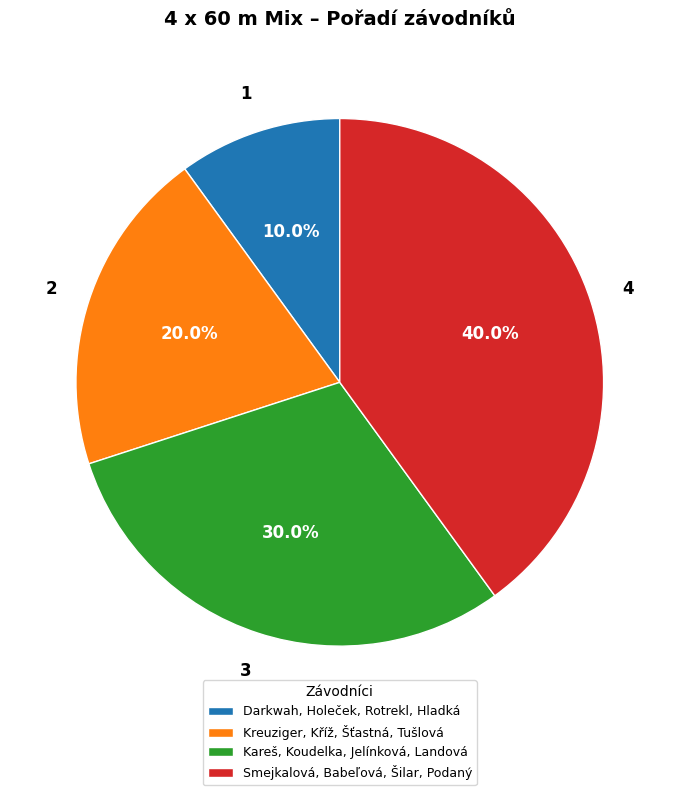

To the nearest percent, what portion does Darkwah, Holeček, Rotrekl, Hladká represent?

10%